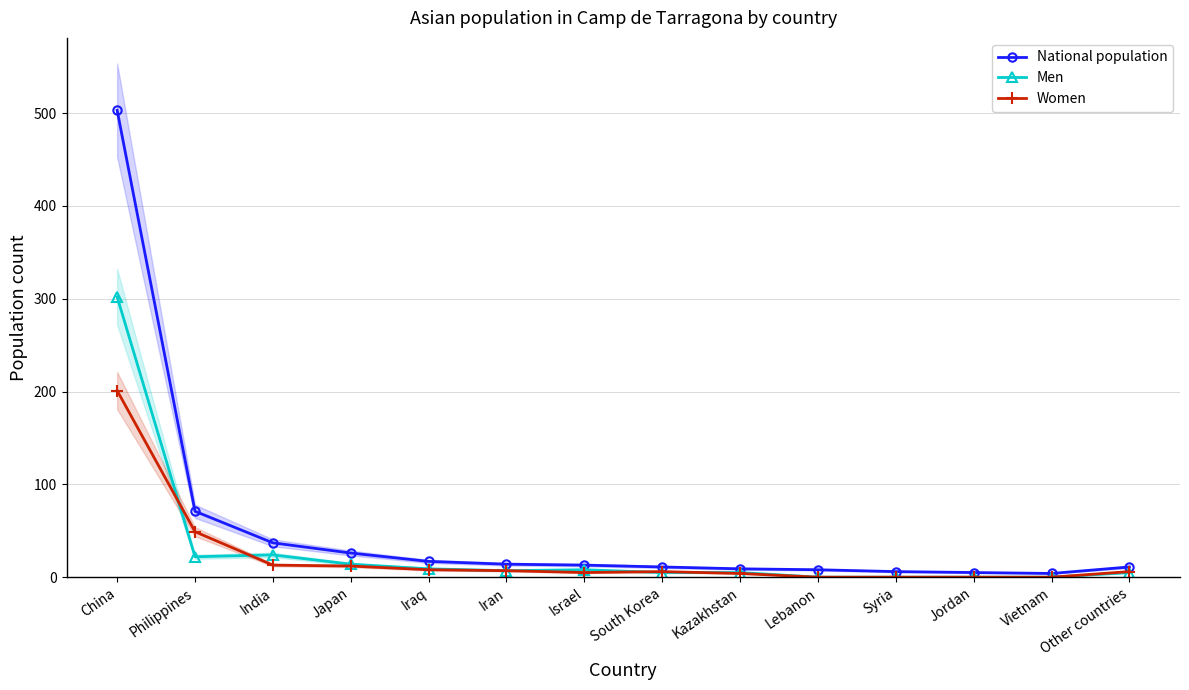

At which label is Women closest to 100?

Philippines